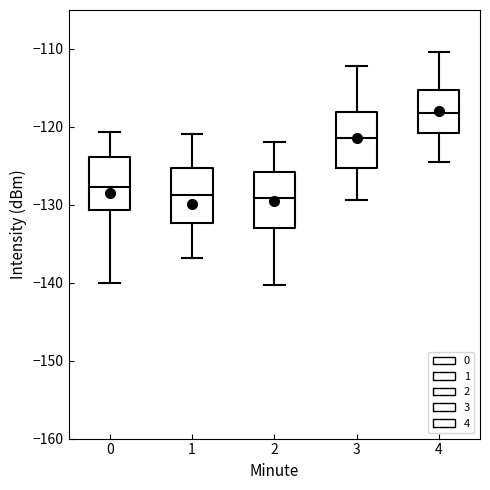

Reading left to right, read every box against the y-axis: the position of its median line, the range the box covers, and the ends of its whiskers. The values are not printed on the chart, so give them approximately, as read against the axis.

0: median -128, box -131 to -124, whiskers -140 to -121
1: median -129, box -132 to -125, whiskers -137 to -121
2: median -129, box -133 to -126, whiskers -140 to -122
3: median -121, box -125 to -118, whiskers -129 to -112
4: median -118, box -121 to -115, whiskers -124 to -110